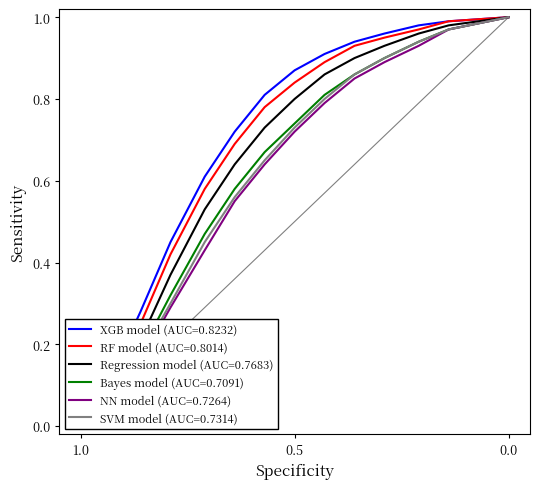

Which label corresponds to the smallest value in the chart?

1.0